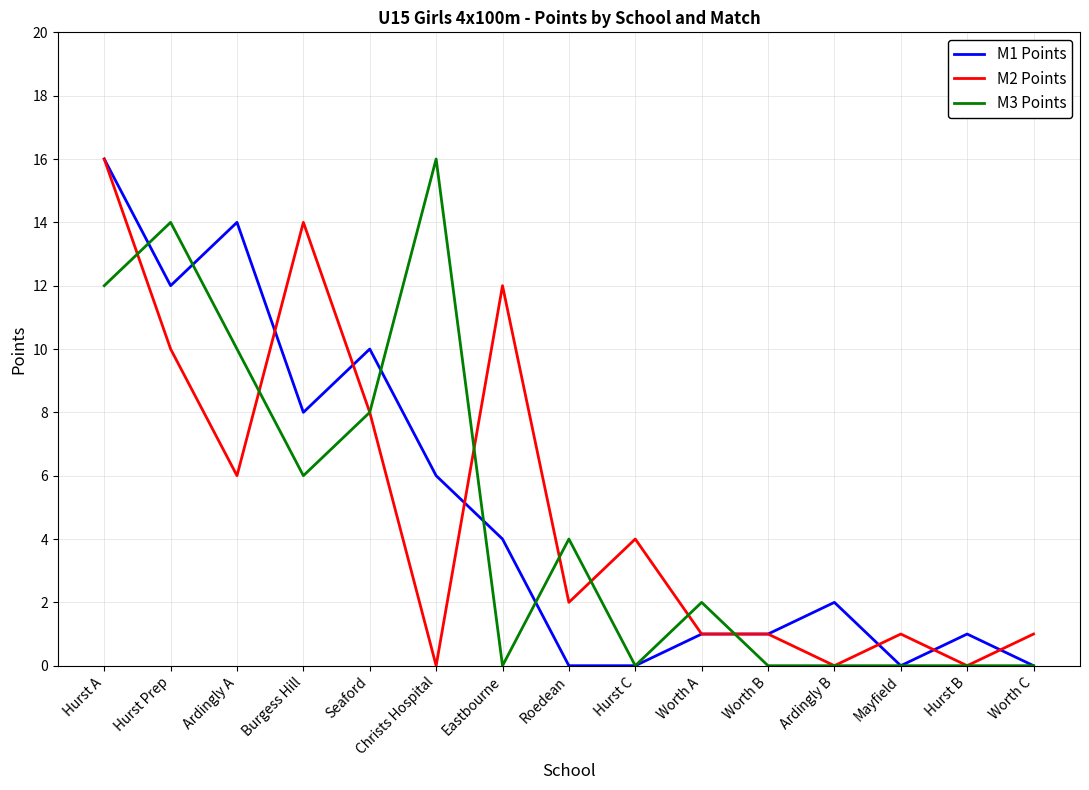

What is the difference between the highest and lowest values at Worth B?

1